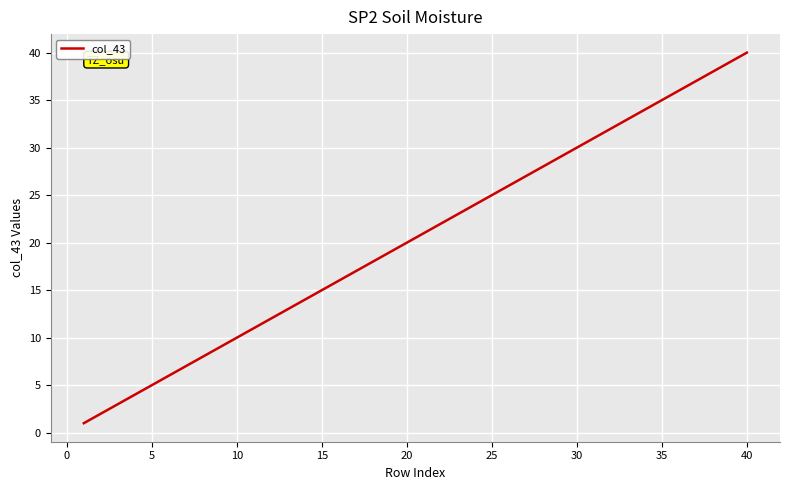

What is the maximum value shown in the chart?

40